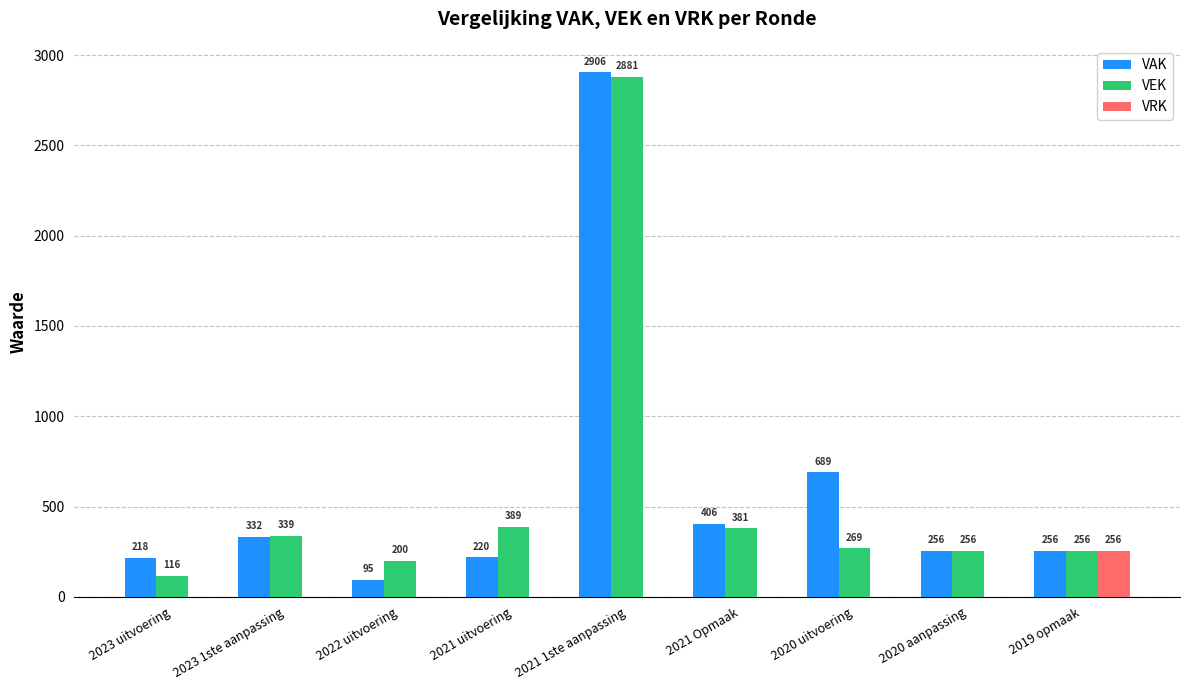

Is the value of VRK at 2020 aanpassing greater than the value of VEK at 2023 uitvoering?

No